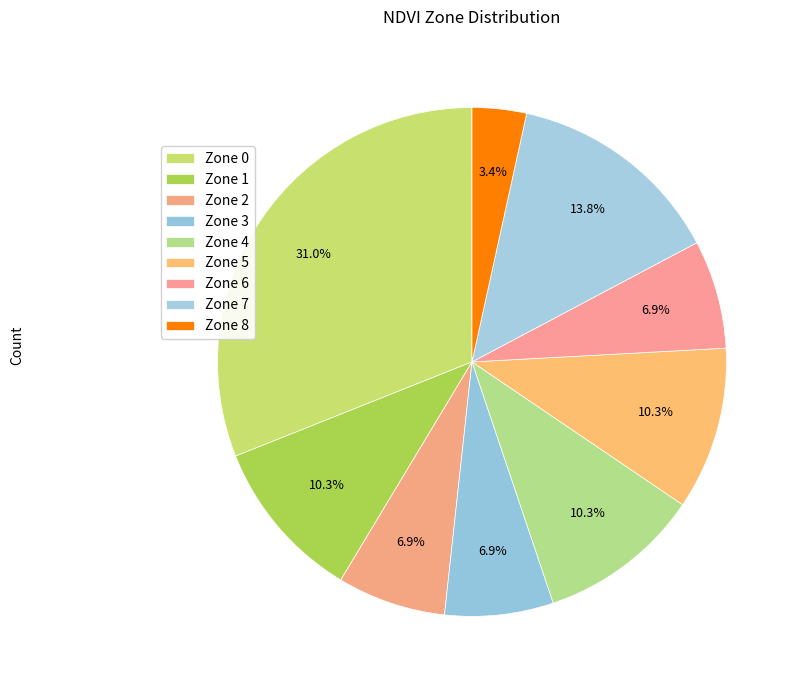

Count the number of slices in the pie.

9